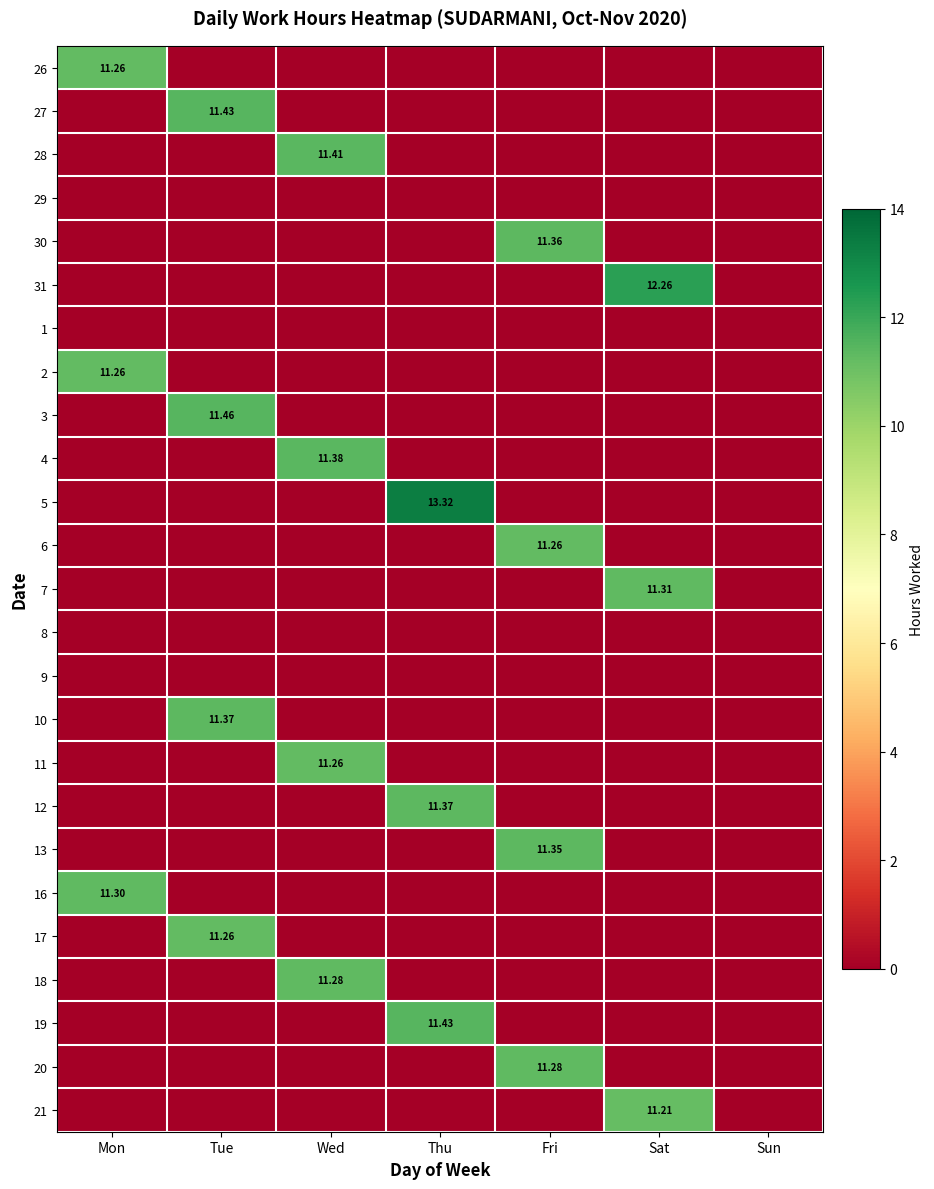

The value of 13 at Sun is -6.8. True or false?

False